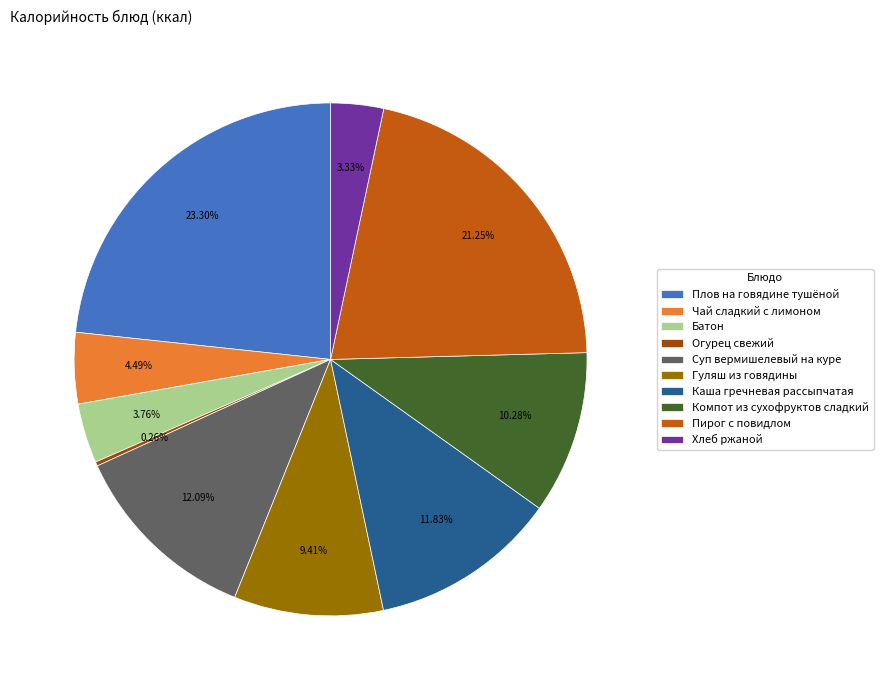

What is the ratio of the value at Каша гречневая рассыпчатая to the value at Пирог с повидлом?

0.6